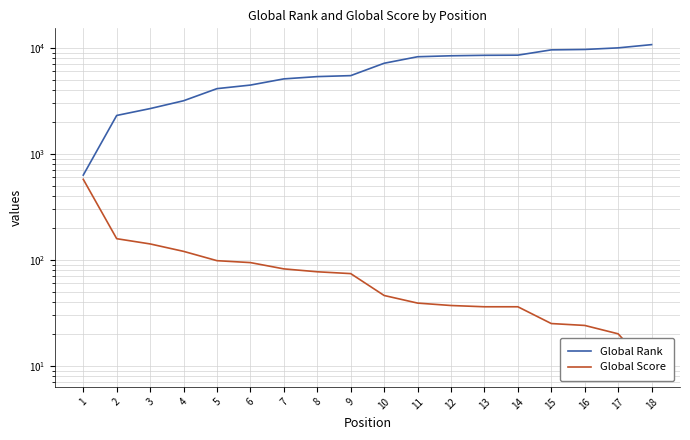

The value of Global Score at 8 is 77. True or false?

True